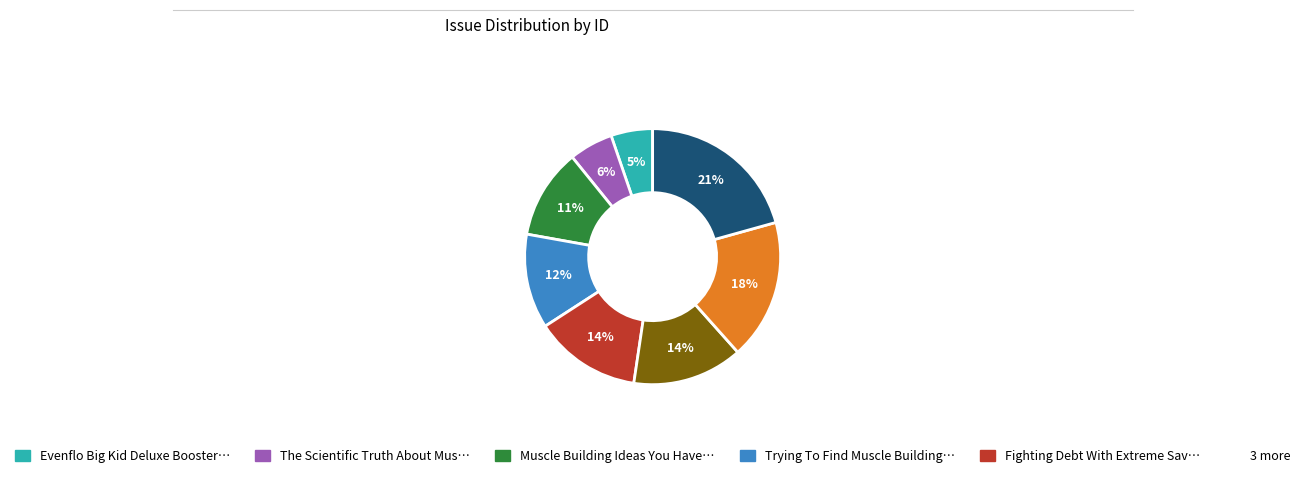

Does any single category account for the majority?

No